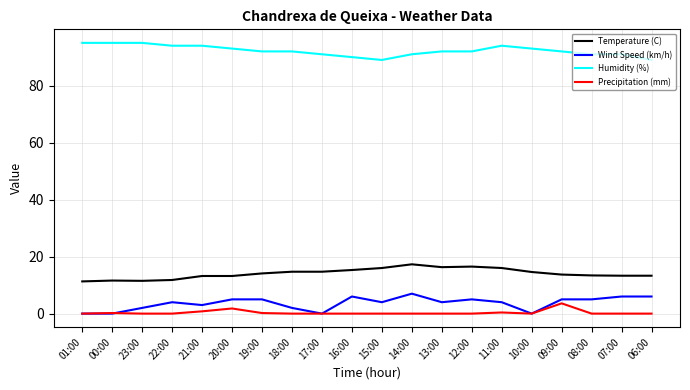

The Temperature (C) series shows 24.9 at 14:00. True or false?

False